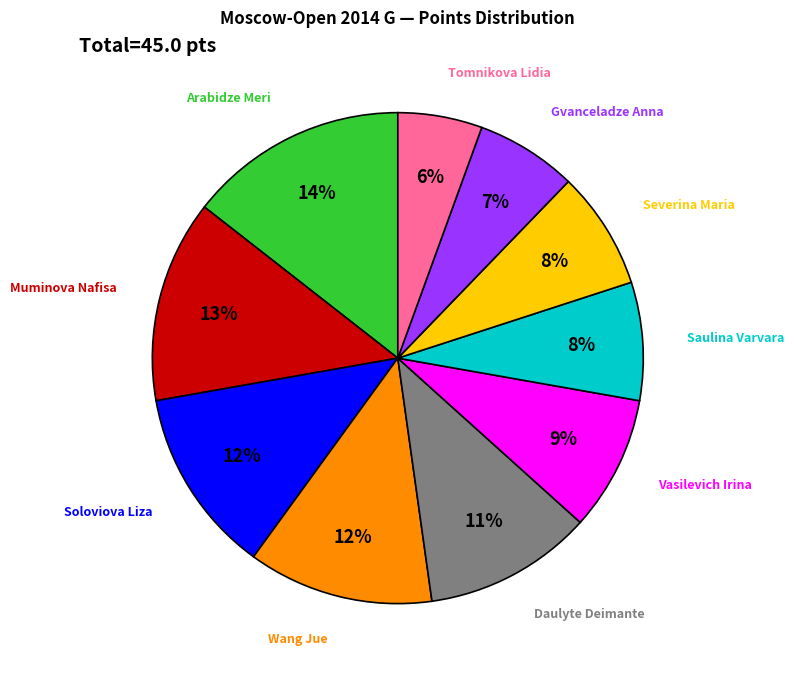

The Gvanceladze Anna slice represents 1% of the pie. True or false?

False